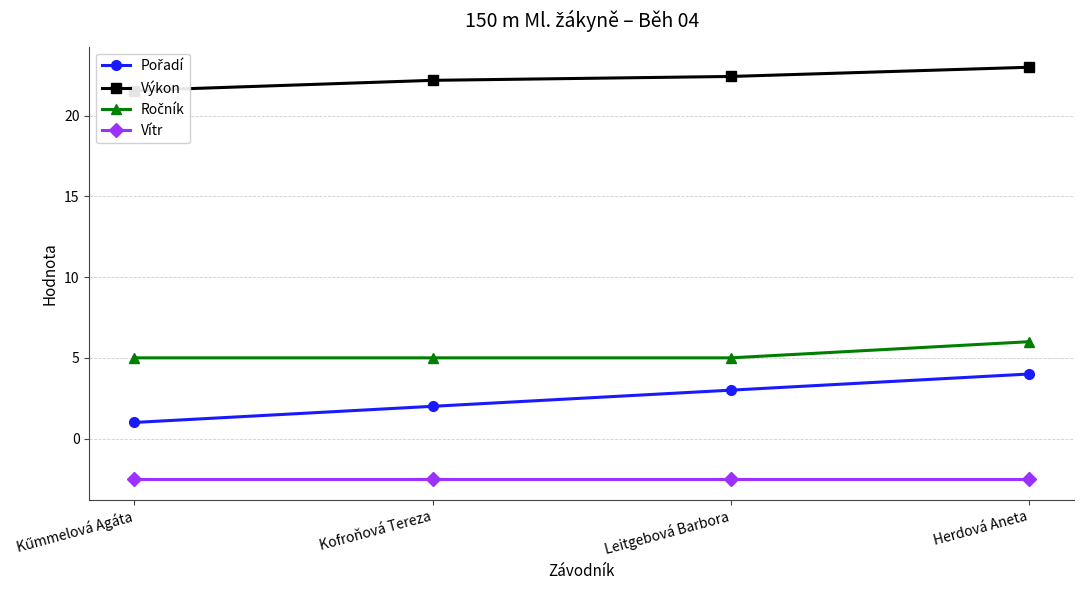

True or false: Pořadí and Vítr intersect in this chart.

False